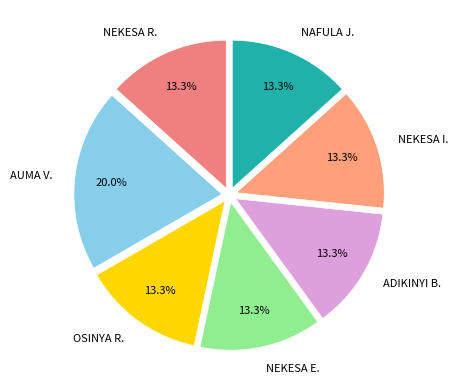

Do AUMA V. and NEKESA I. together represent more than half of the pie?

No